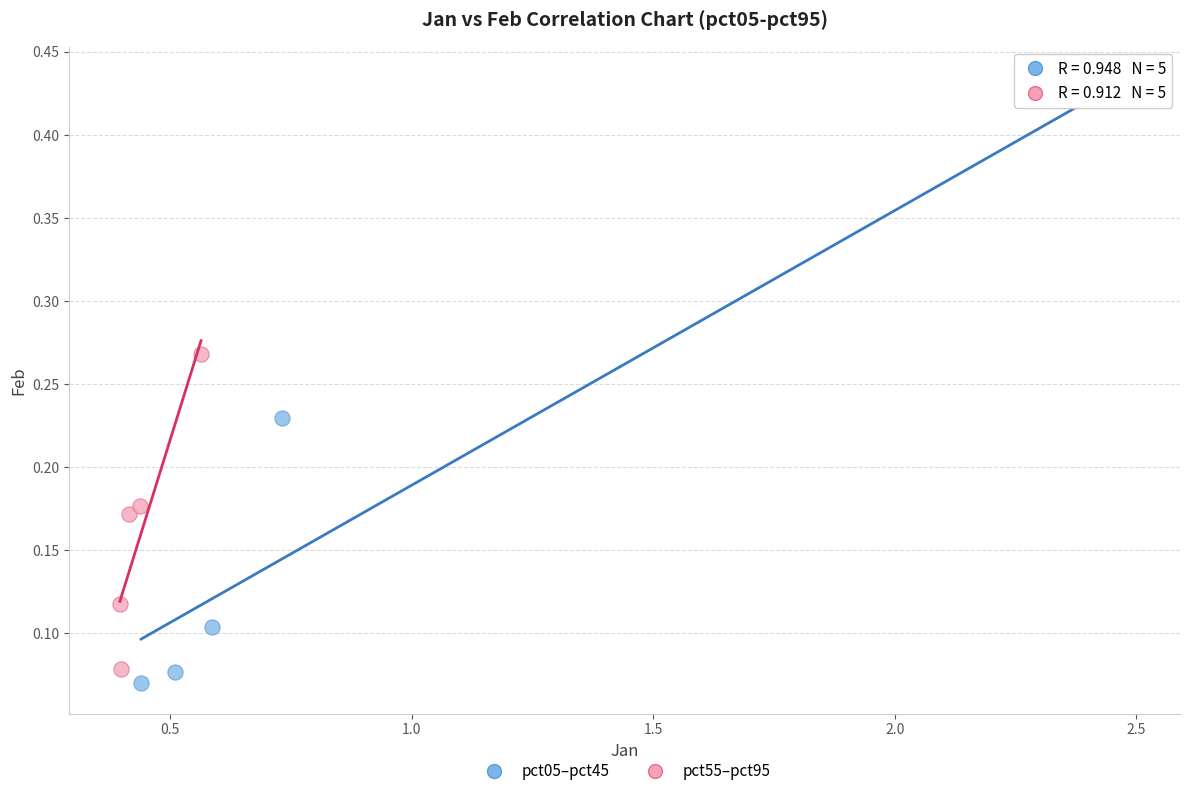

Which series has the largest Y range (max minus min)?

pct05–pct45